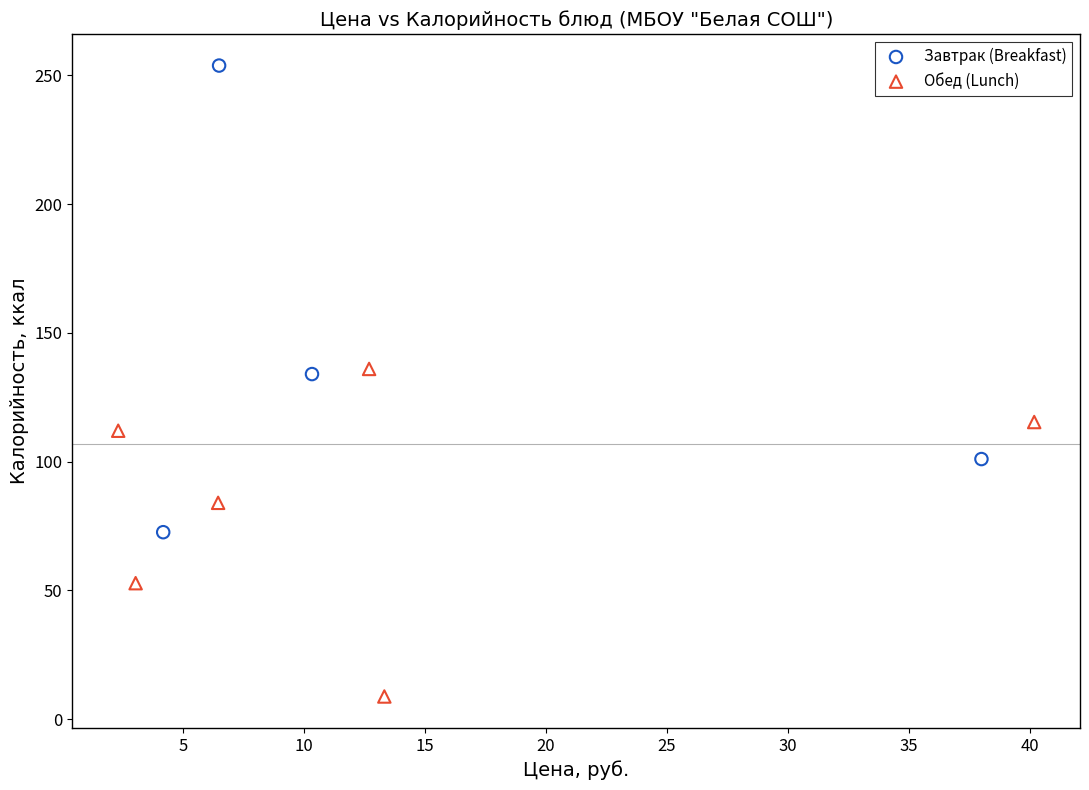

Which series has the widest spread of Y values?

Завтрак (Breakfast)